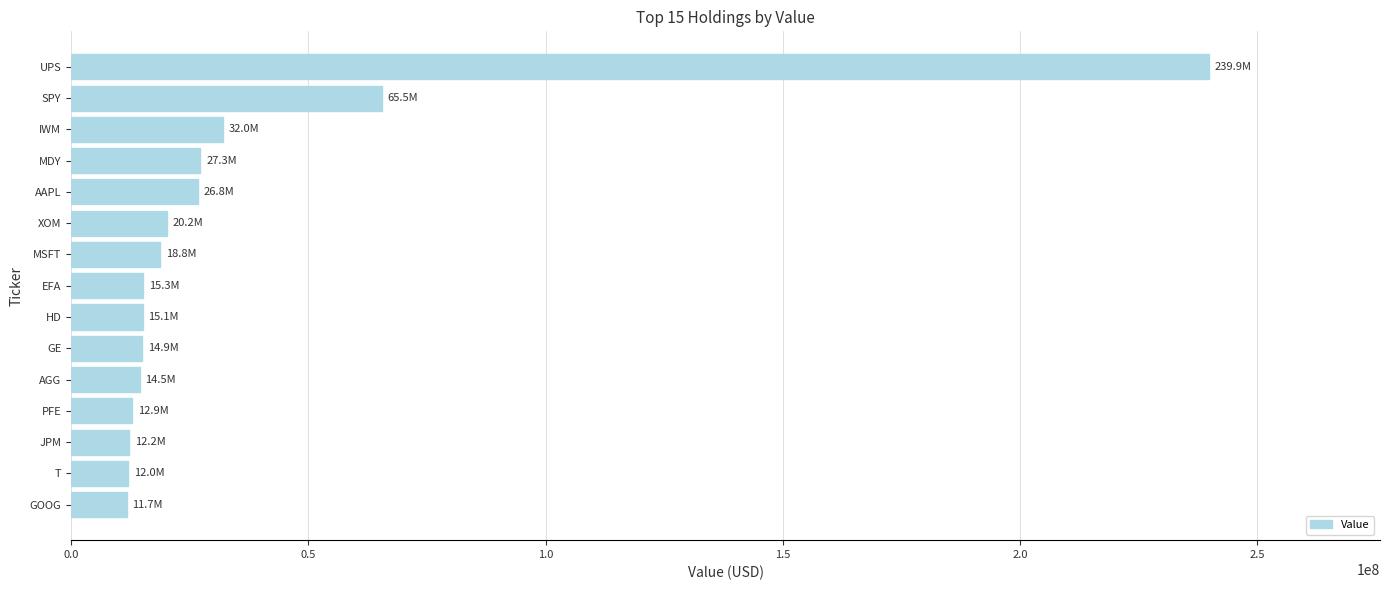

Read the value at T.

12038000